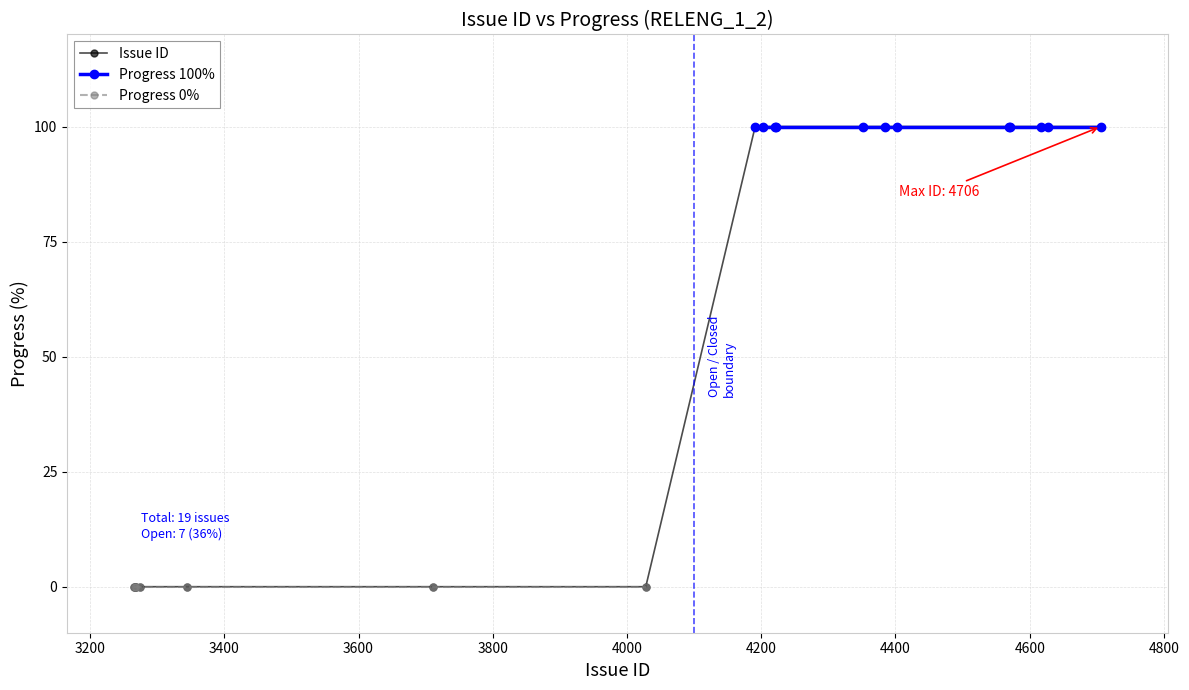

What is the sum of all values?

1200